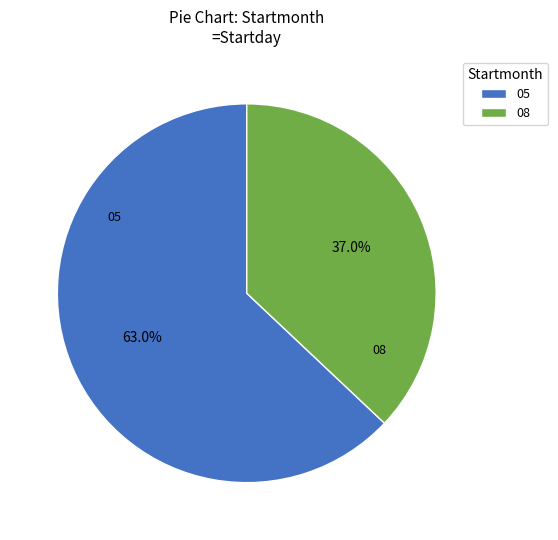

To the nearest percent, what percentage of the pie is 08?

37%